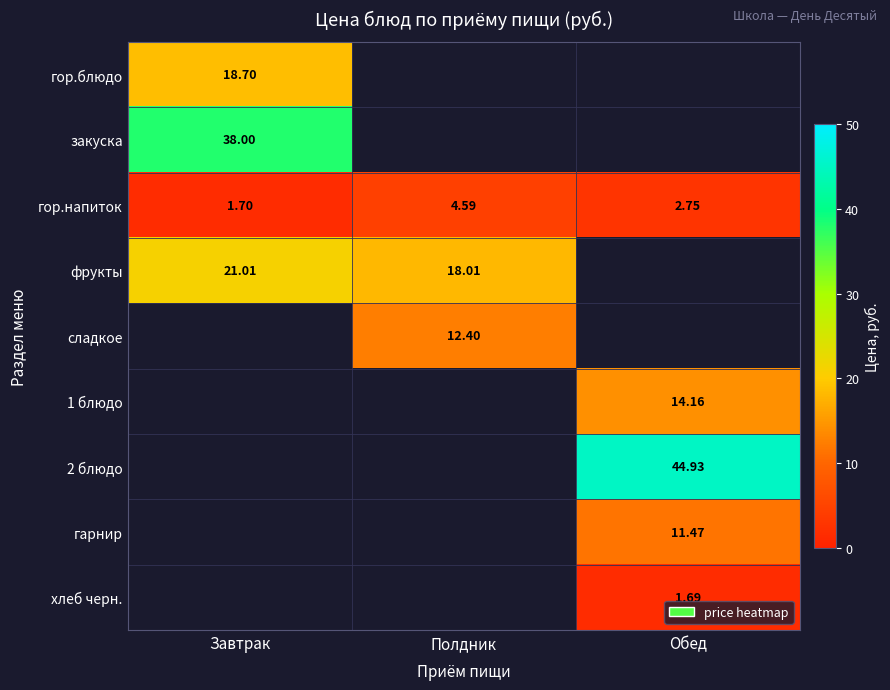

Which category has the highest value in the гор.напиток series?

Полдник